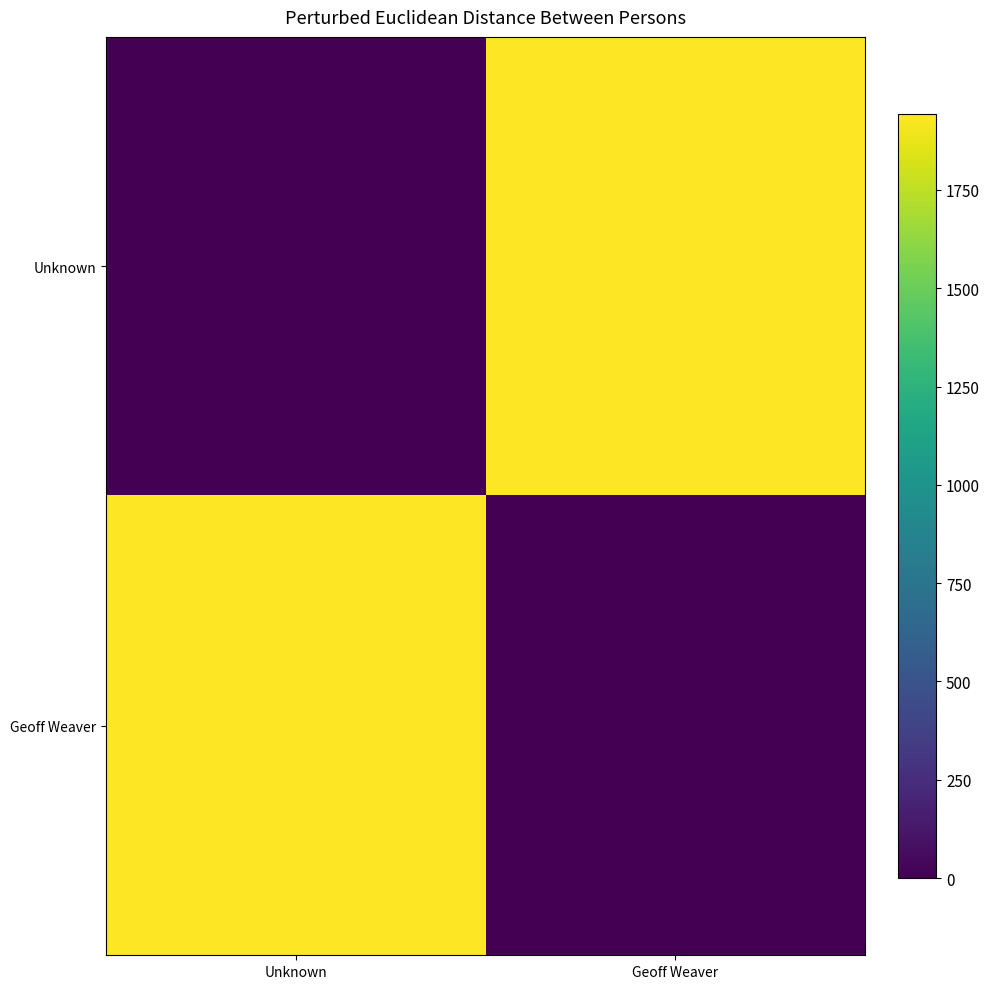

Reading right to left, what are all the values shown in this chart?

Unknown: Geoff Weaver=1943	Unknown=0
Geoff Weaver: Geoff Weaver=0	Unknown=1943